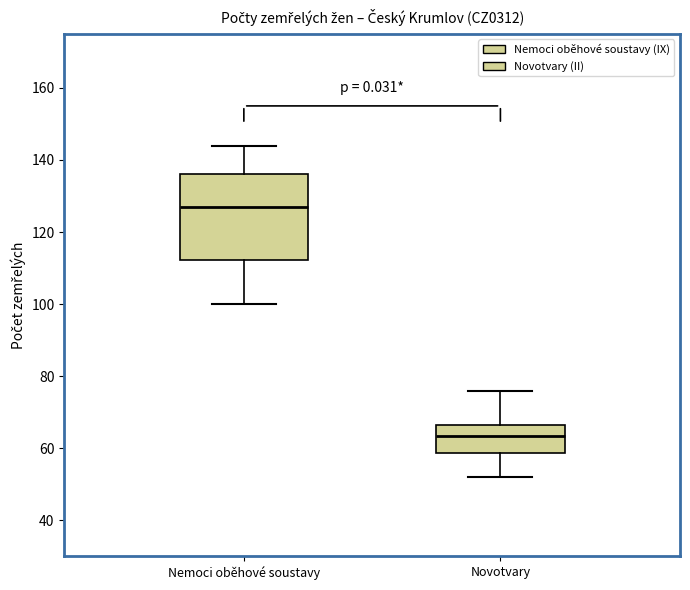

Reading left to right, read every box against the y-axis: the position of its median line, the range the box covers, and the ends of its whiskers. The values are not printed on the chart, so give them approximately, as read against the axis.

Nemoci oběhové soustavy: median 128, box 112 to 136, whiskers 100 to 144
Novotvary: median 64, box 58 to 66, whiskers 52 to 76